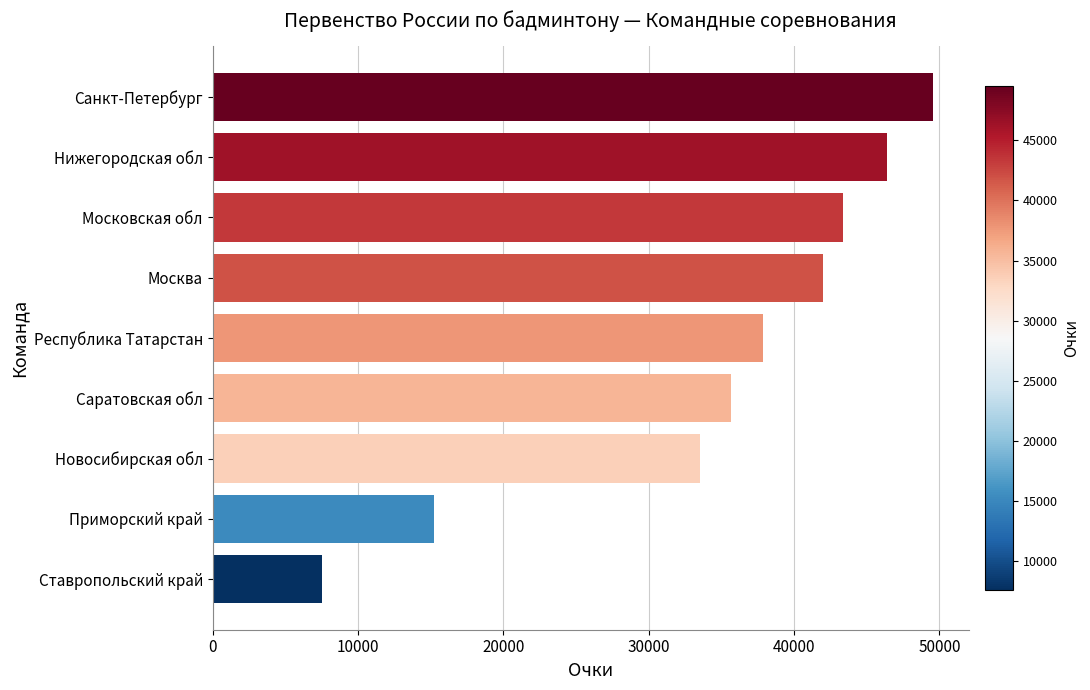

What is the difference between the maximum and second lowest values?

34329